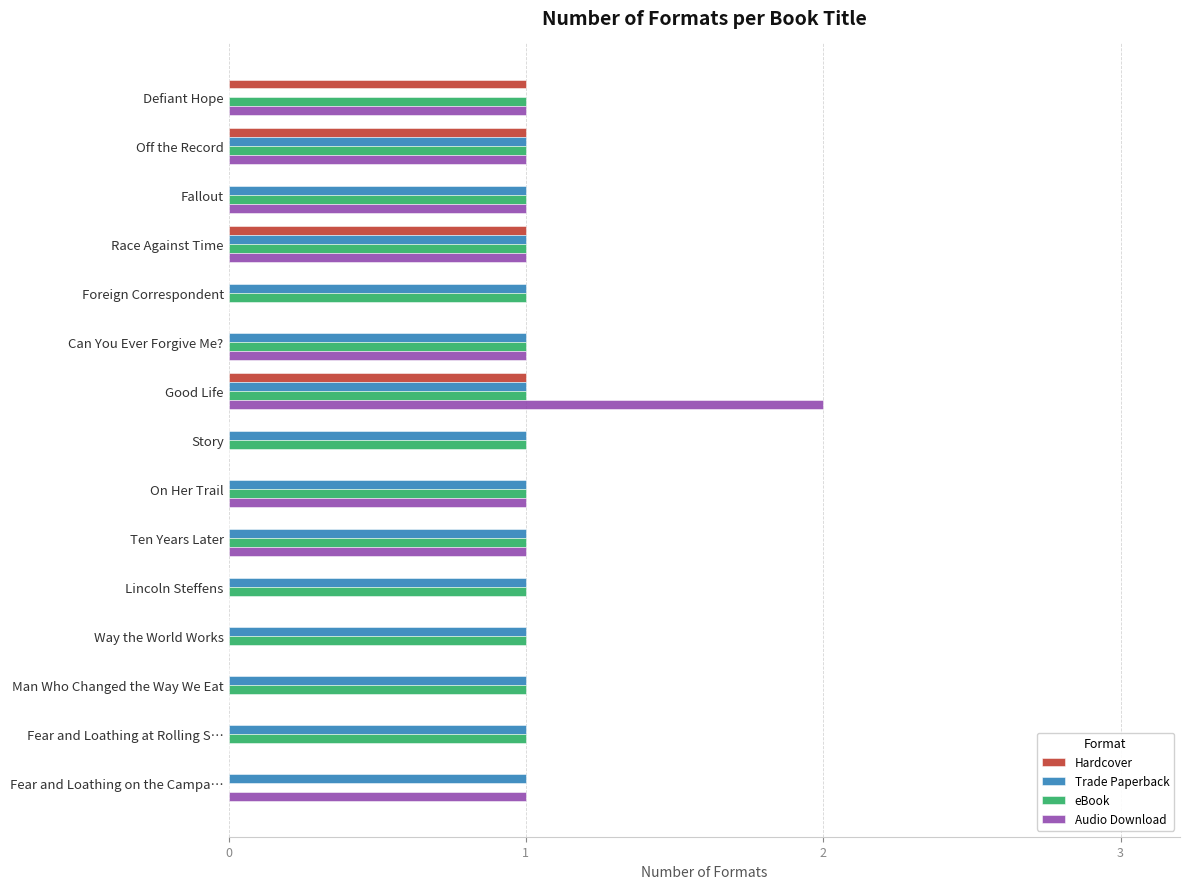

At which category is the sum across all series the highest?

Good Life